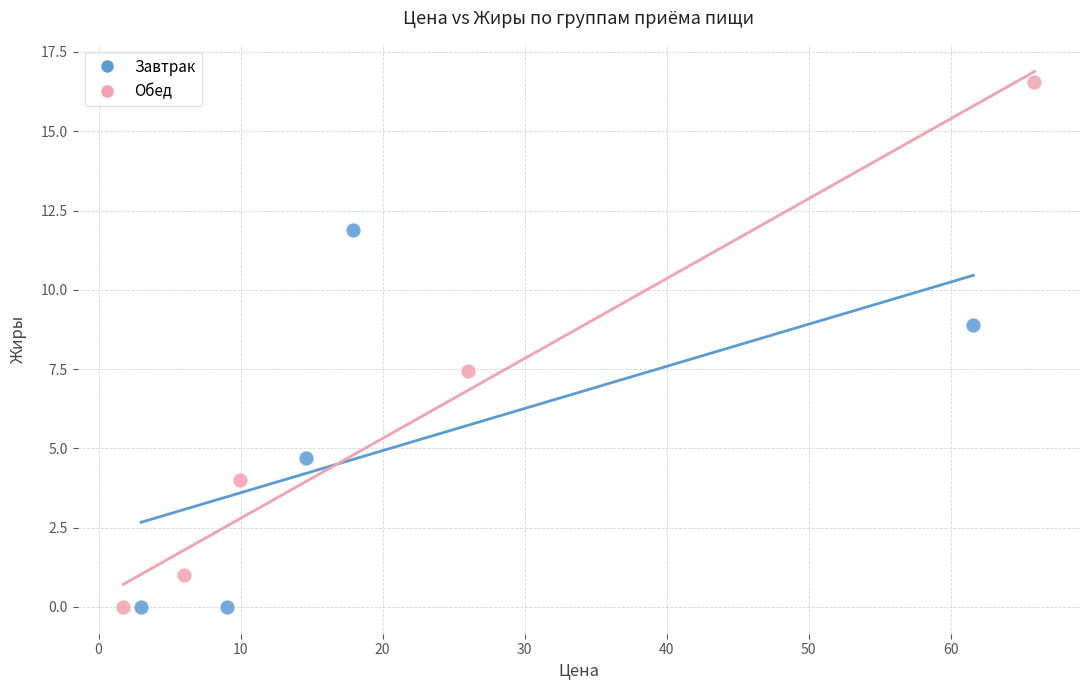

What are all the series names shown in the legend?

Завтрак, Обед